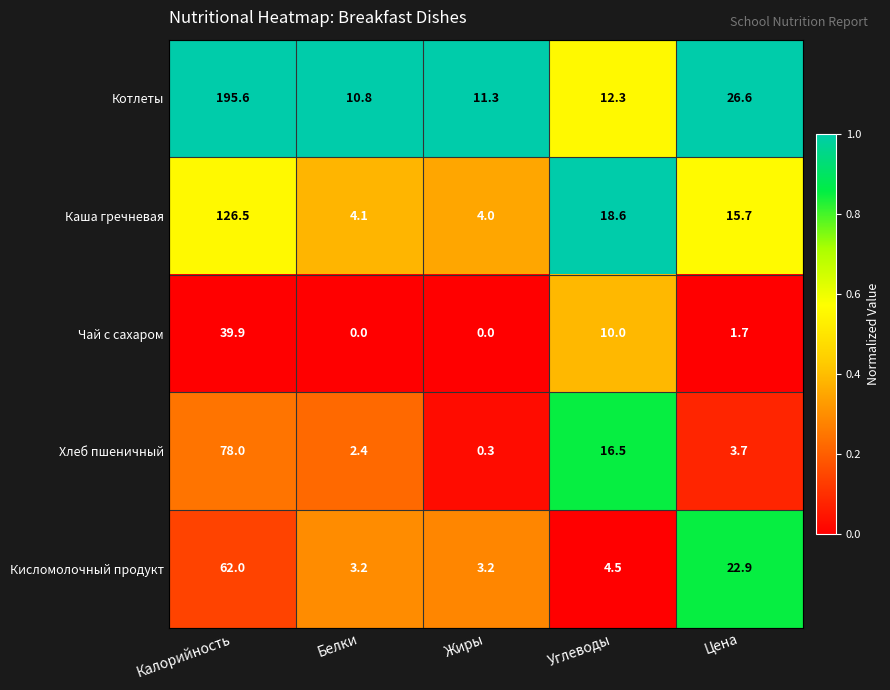

Is it true that Чай с сахаром equals 60.3 at Калорийность?

False